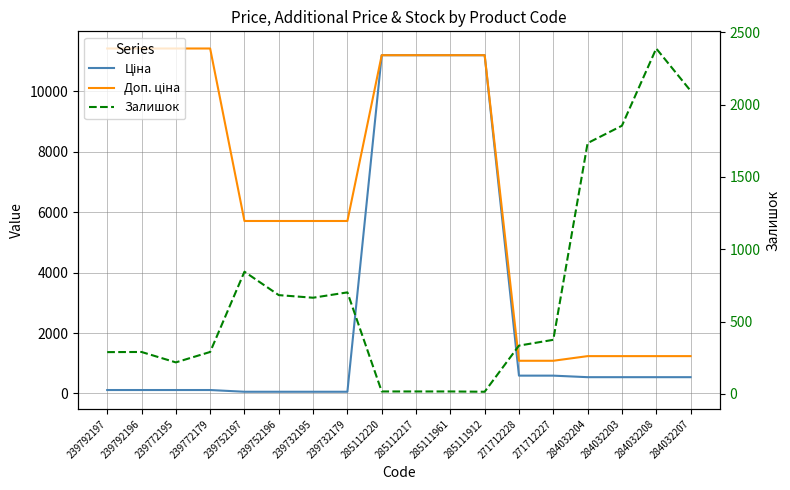

True or false: Ціна has a value of 11188.2 at 285111961.

True